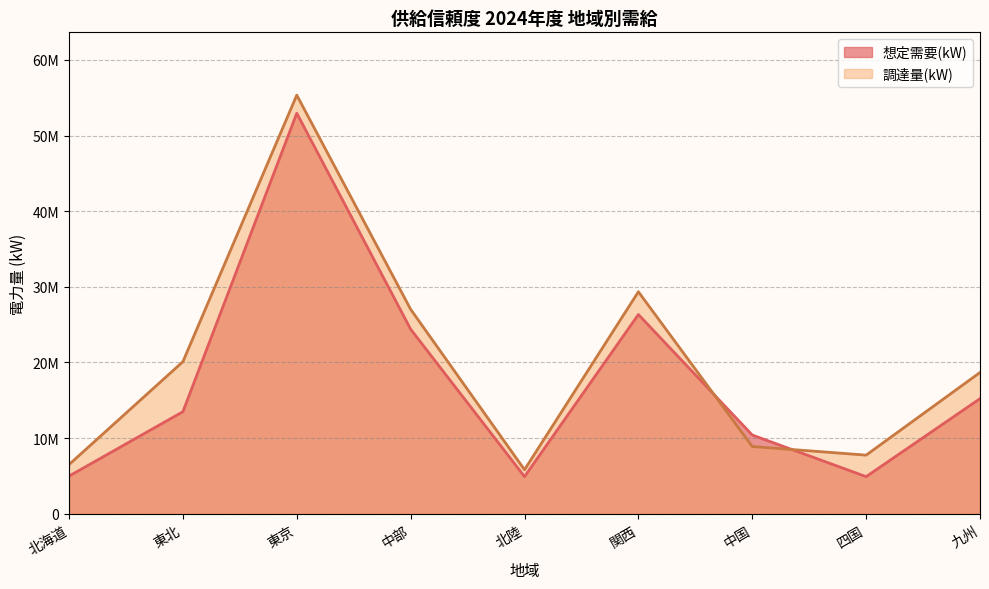

What are all the series names shown in the legend?

想定需要(kW), 調達量(kW)